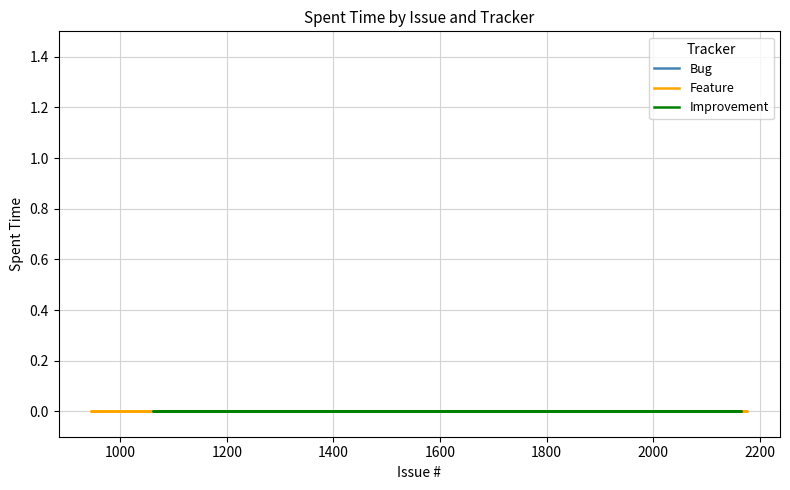

Count the number of categories in the chart.

15